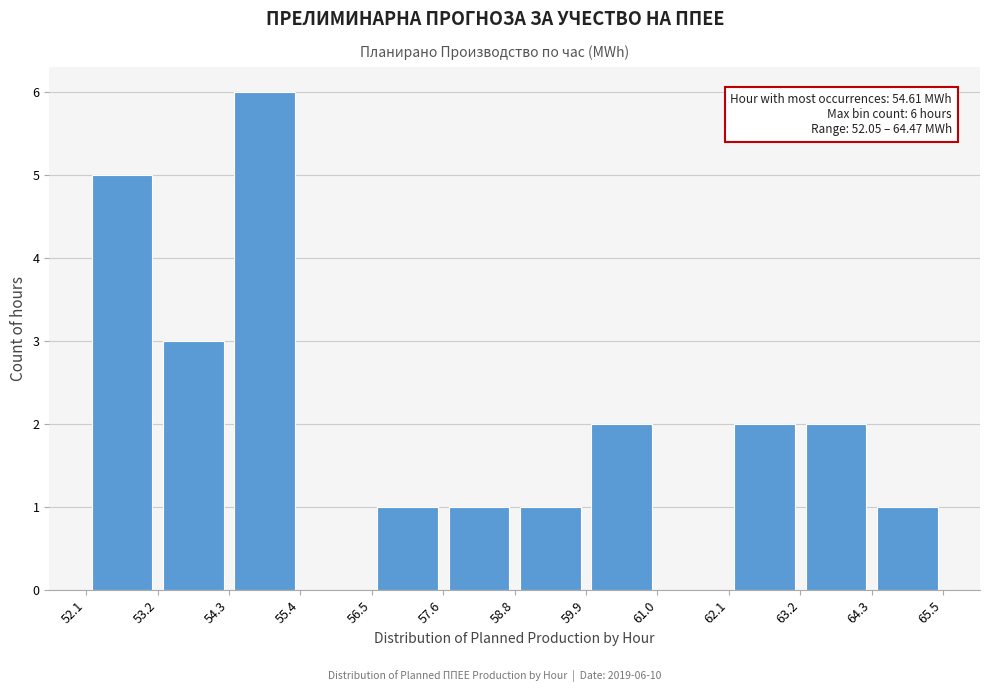

Over which range of the x-axis is the bar tallest?

54.3 to 55.4